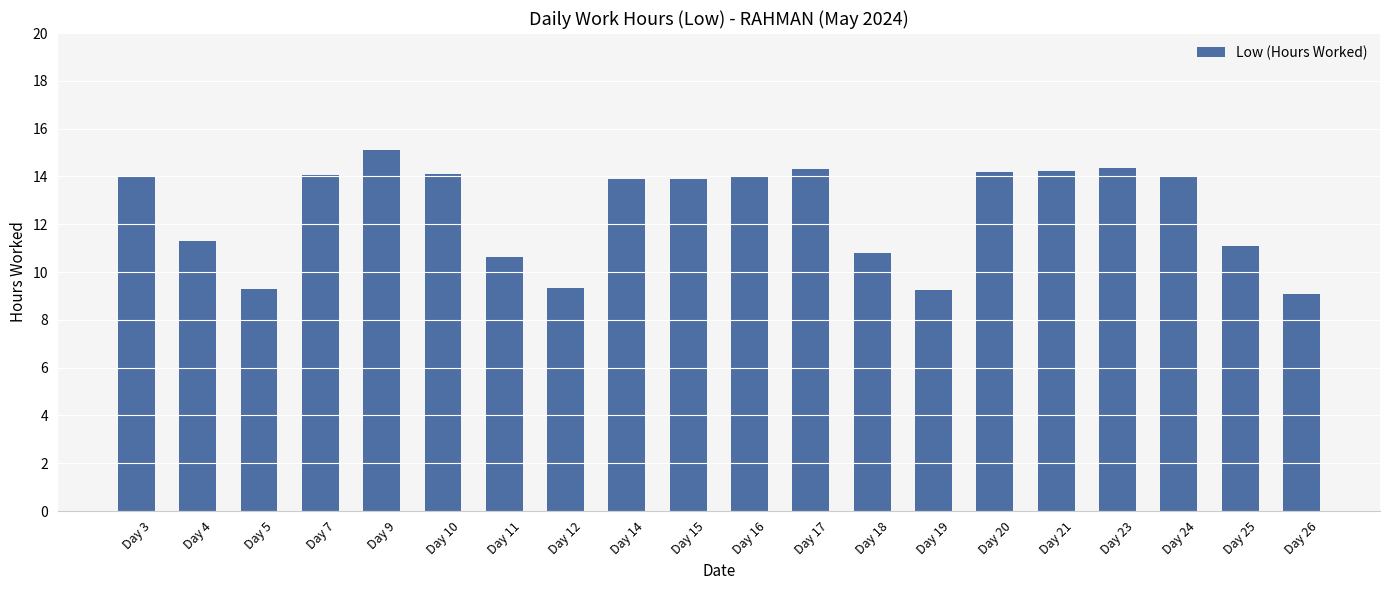

Does the chart contain any negative values?

No